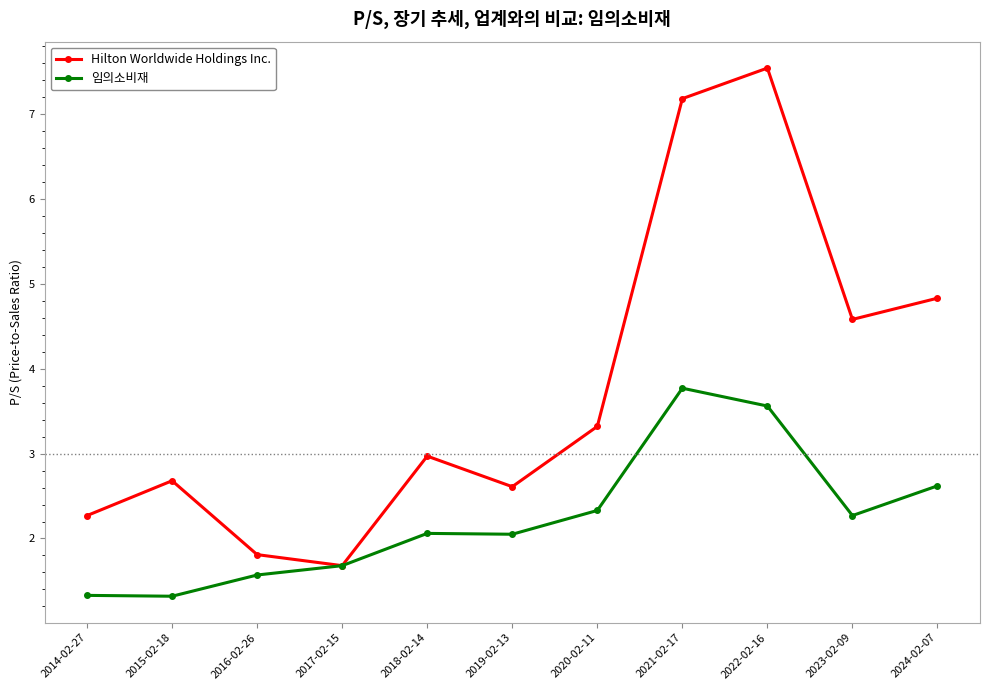

What are all the series names shown in the legend?

Hilton Worldwide Holdings Inc., 임의소비재